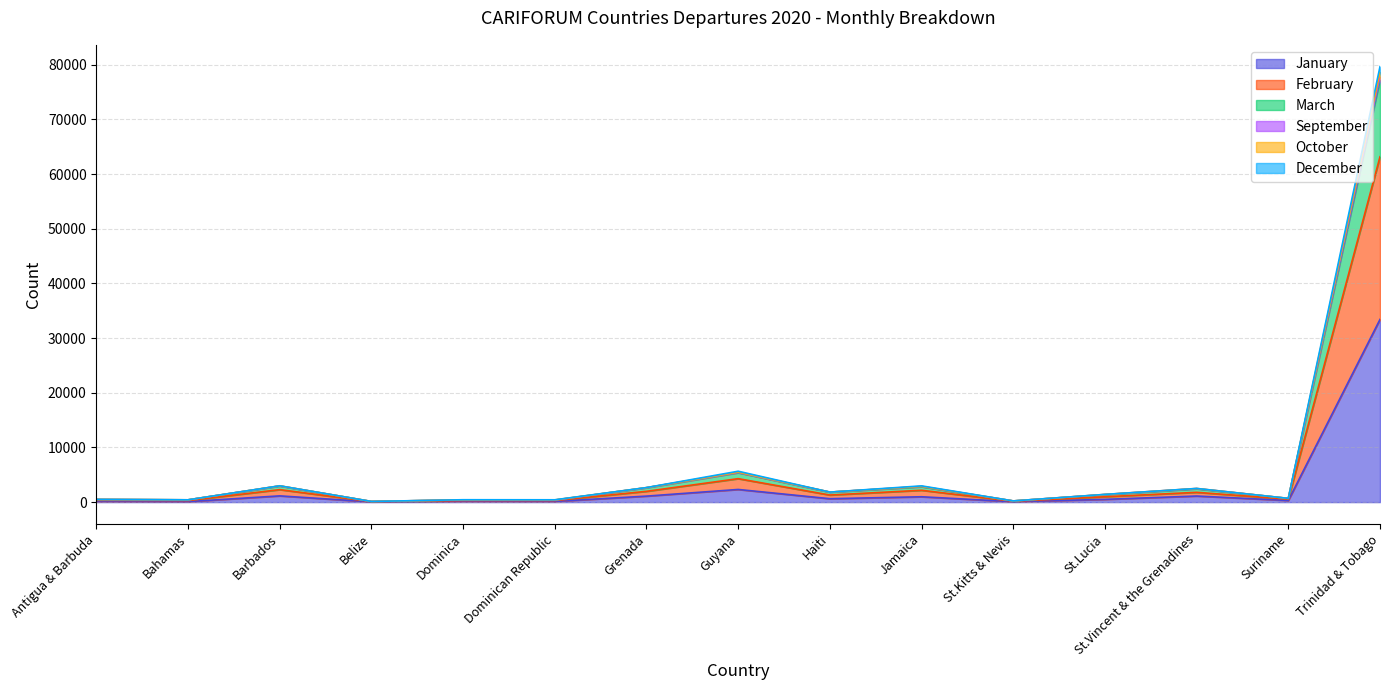

At which label does January reach its peak?

Trinidad & Tobago